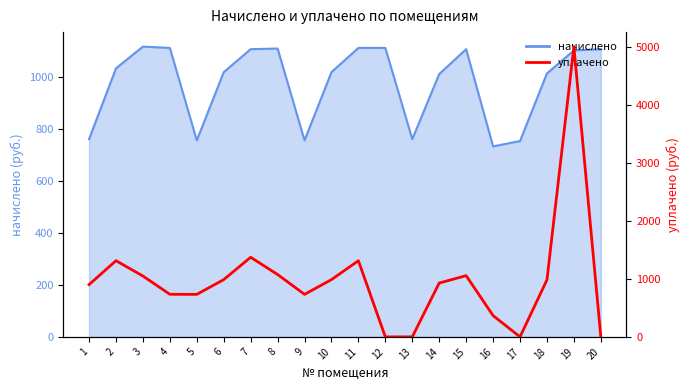

Does the chart display data point markers on the line(s)?

No